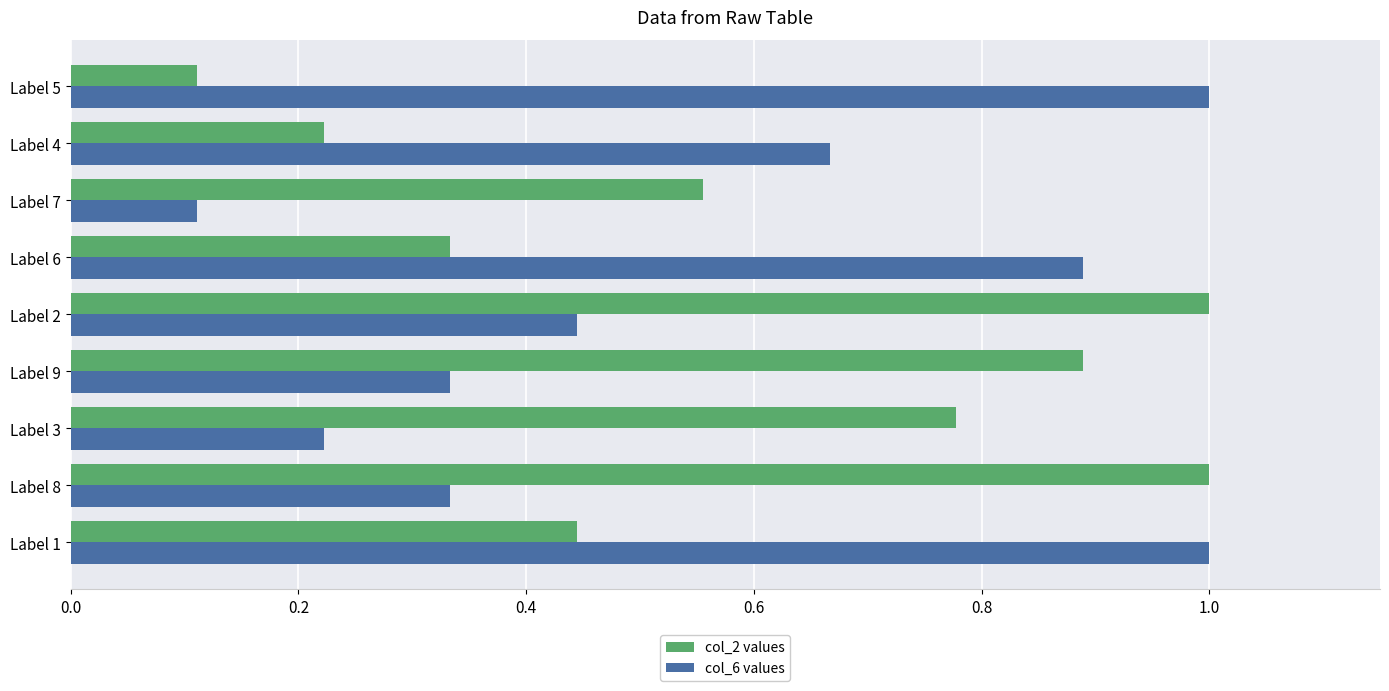

Which category has the lowest value in the col_6 values series?

Label 7